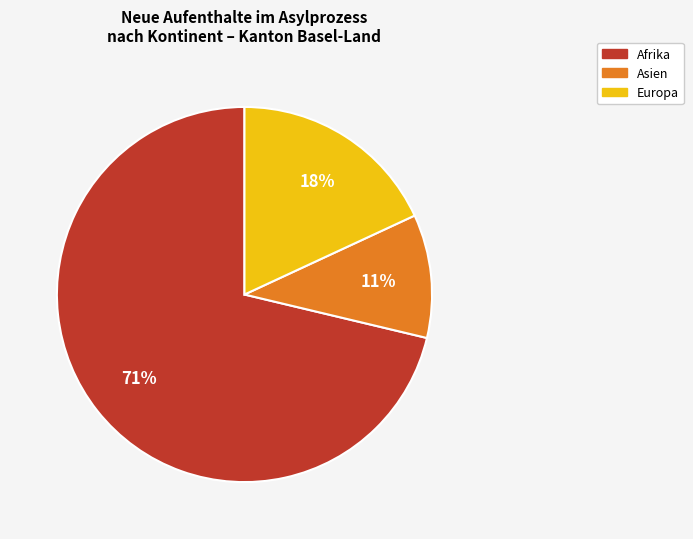

Count the number of slices in the pie.

3